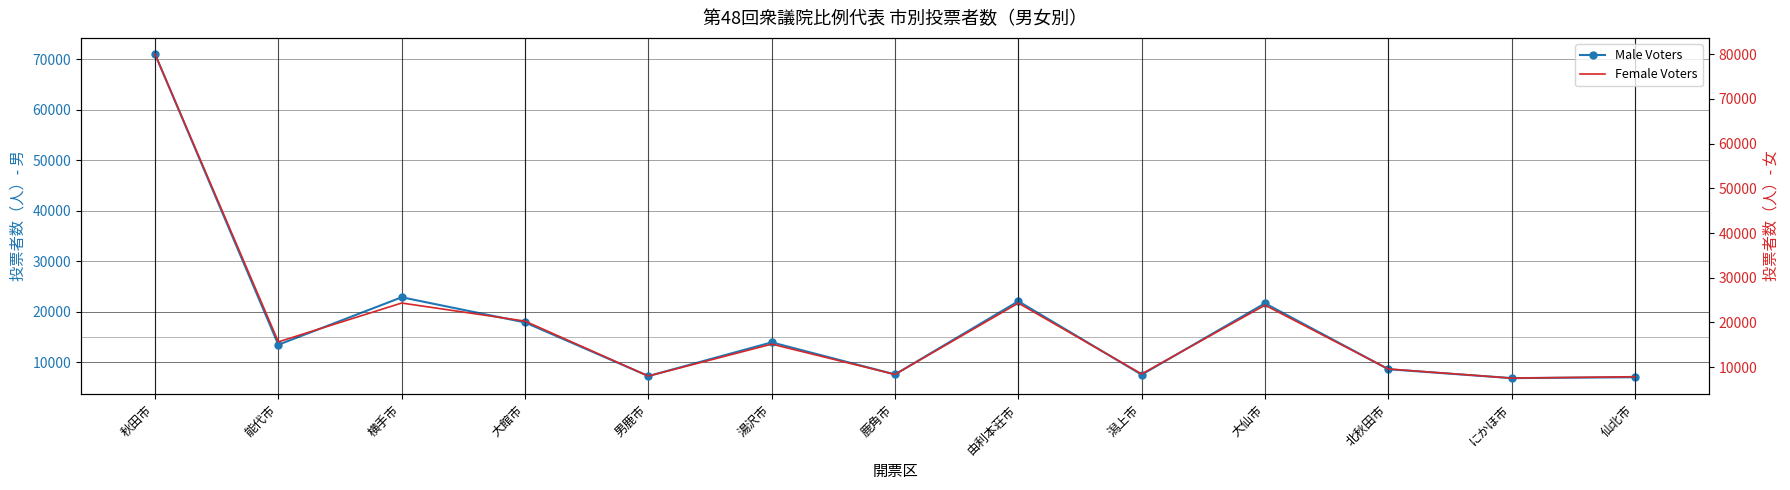

How many interior local peaks does the Male Voters series have?

4